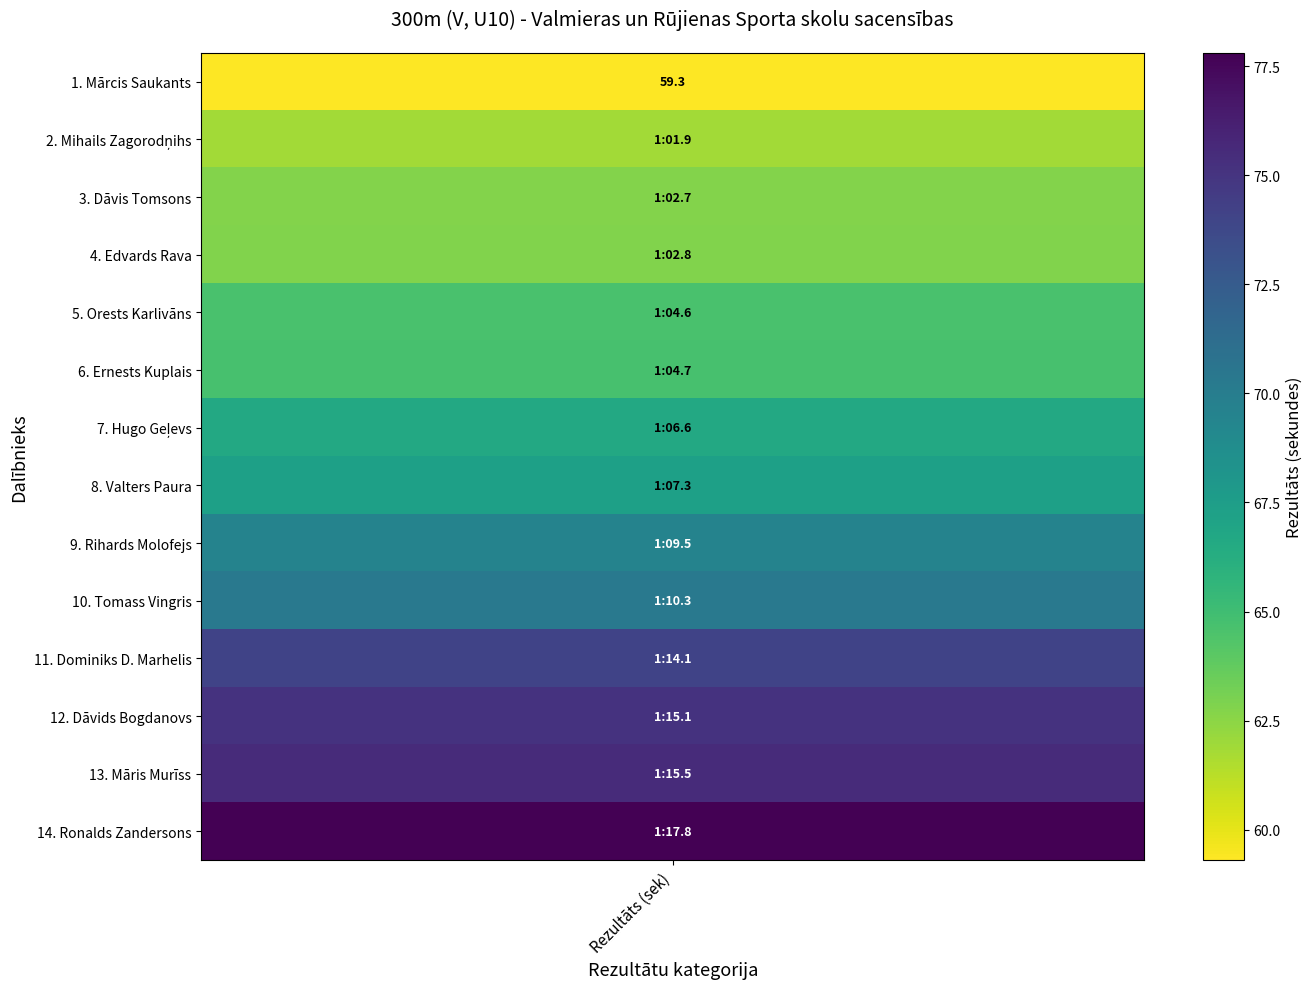

List the series in order of their peak value, lowest first.

Mārcis Saukants, Mihails Zagorodņihs, Dāvis Tomsons, Edvards Rava, Orests Karlivāns, Ernests Kuplais, Hugo Geļevs, Valters Paura, Rihards Molofejs, Tomass Vingris, Dominiks Džošua Marhelis, Dāvids Bogdanovs, Māris Murīss, Ronalds Zandersons